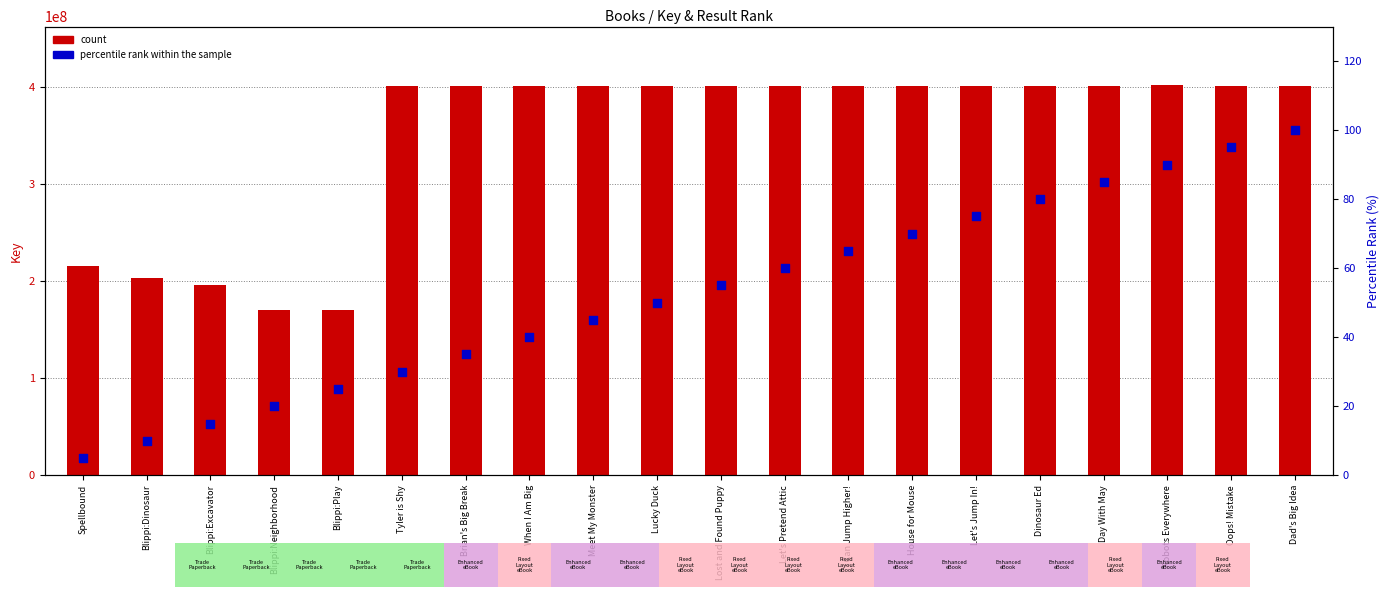

What are all the series names shown in the legend?

count, percentile rank within the sample